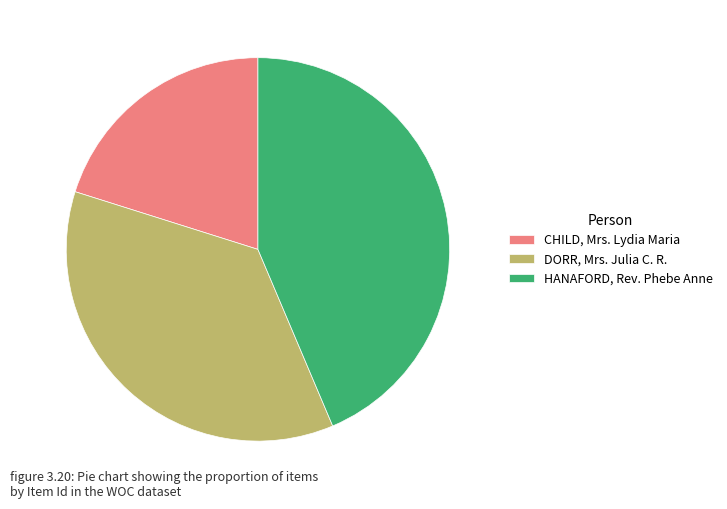

Is the sum of DORR, Mrs. Julia C. R. and CHILD, Mrs. Lydia Maria greater than half?

Yes